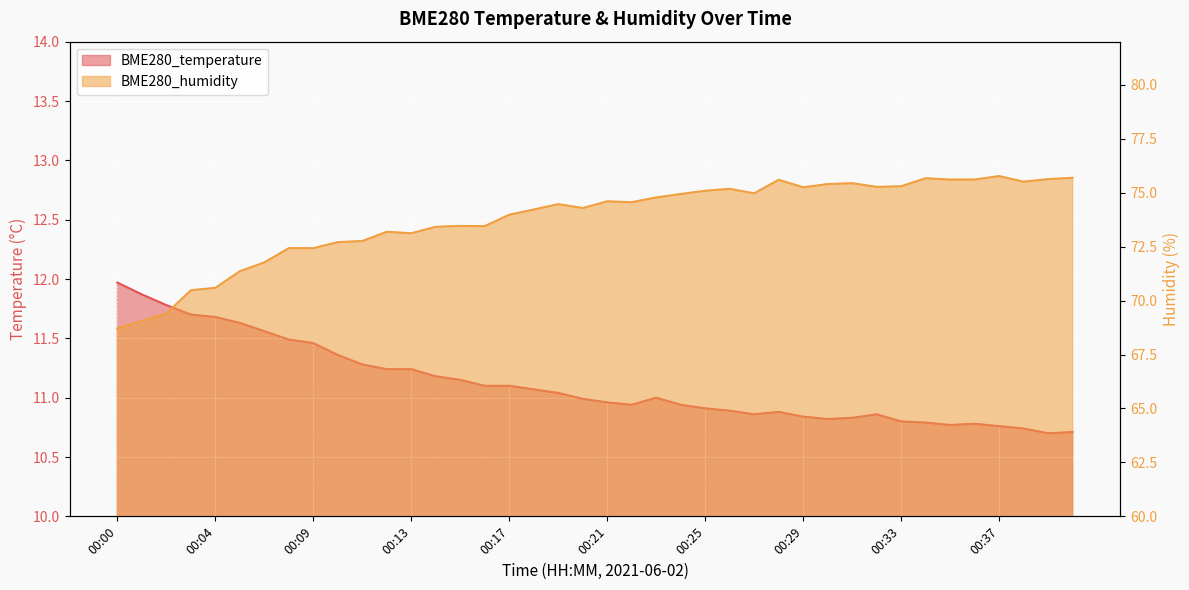

The value of BME280_humidity at 00:38 is 75.5. True or false?

True